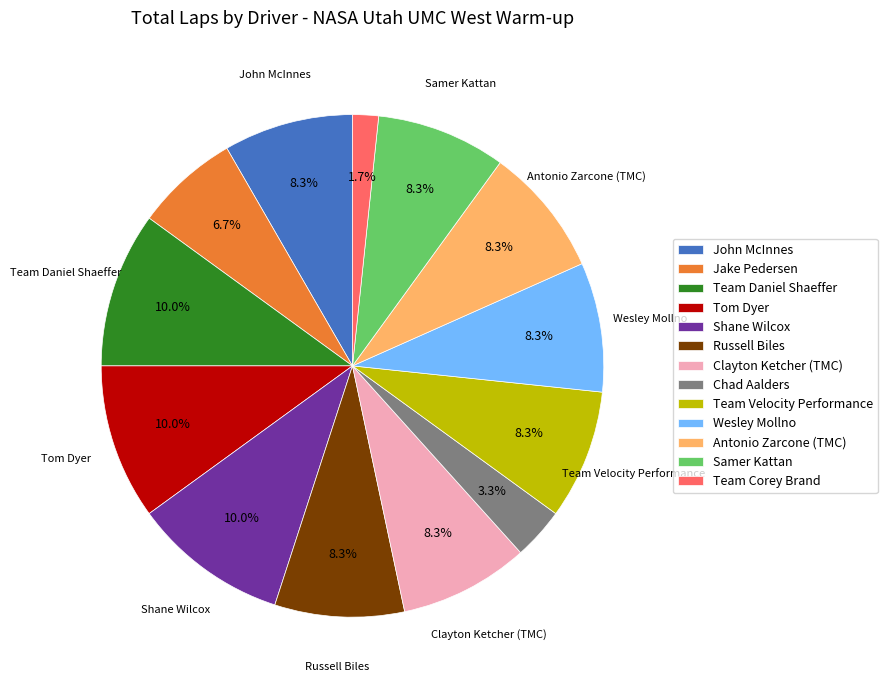

To the nearest percent, what is the combined percentage of Antonio Zarcone (TMC) and Wesley Mollno?

17%